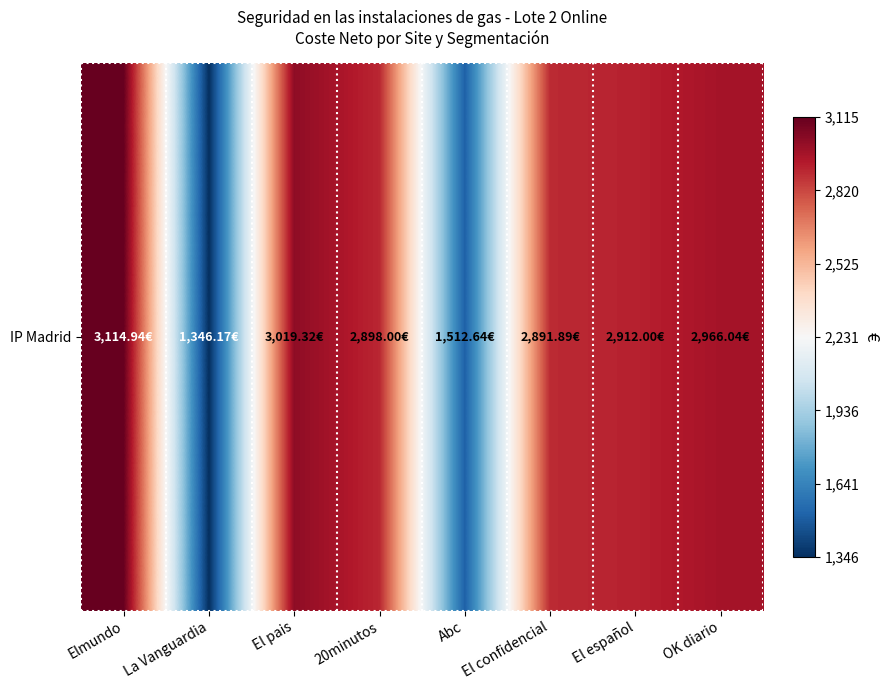

Reading left to right, extract all data points from this chart.

3114.9	1346.2	3019.3	2898.0	1512.6	2891.9	2912.0	2966.0